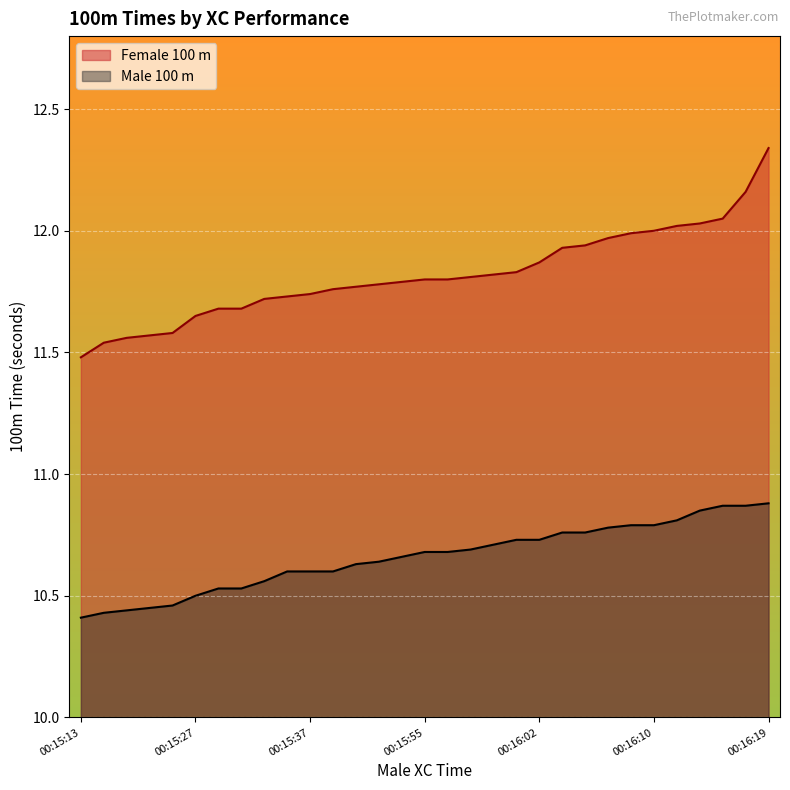

List the series in order of their overall mean, highest first.

Female 100 m, Male 100 m